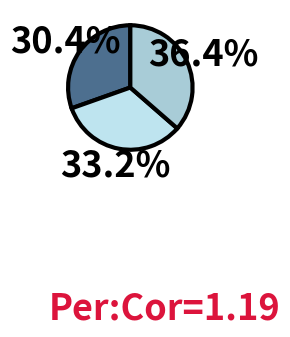

Is there any slice that represents more than half of the pie?

No